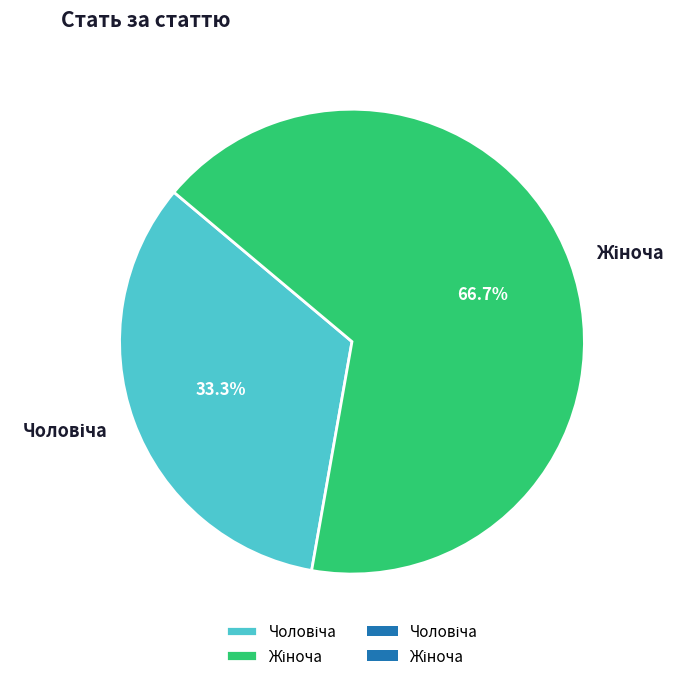

Is there a majority slice in this chart?

Yes